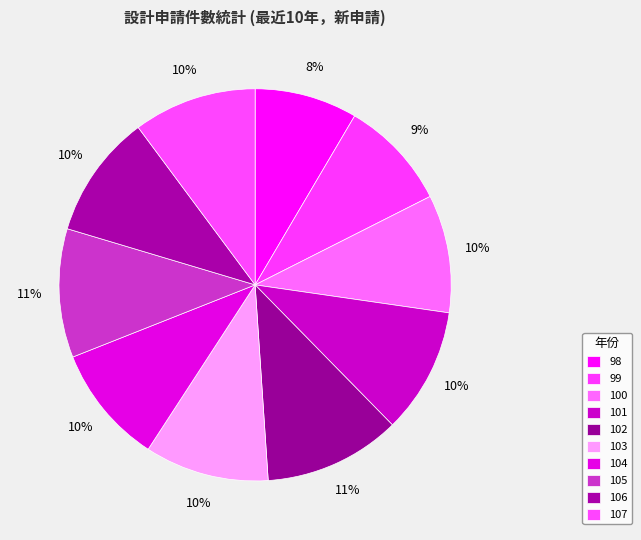

Count the number of slices in the pie.

10